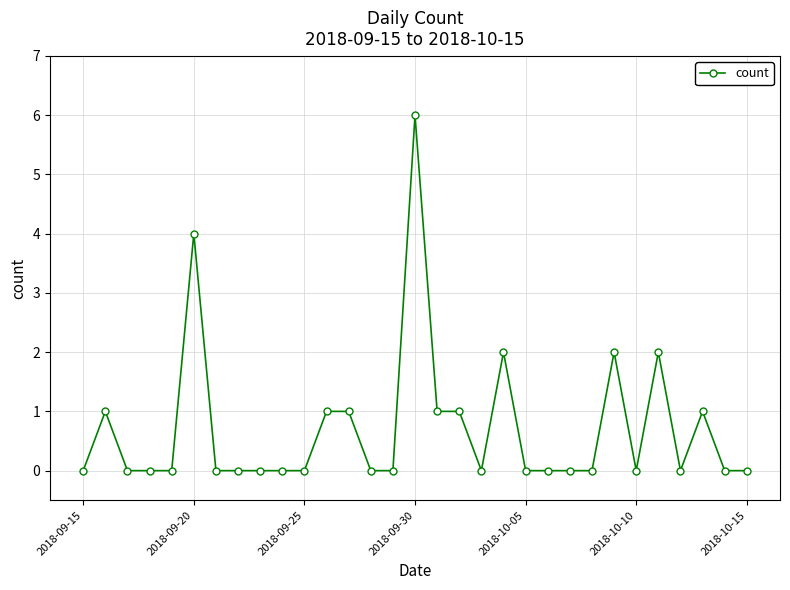

True or false: the data has more than 0 interior local peaks.

True